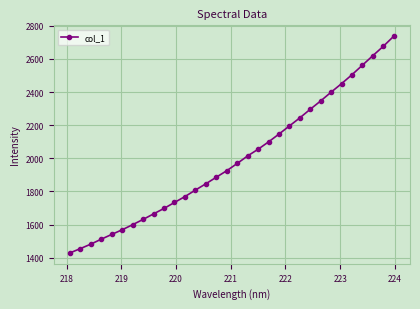

What is the value of the 11th point from the left?

1733.4